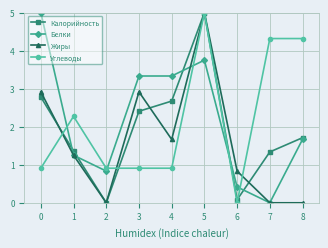

How many distinct data groups are displayed?

4